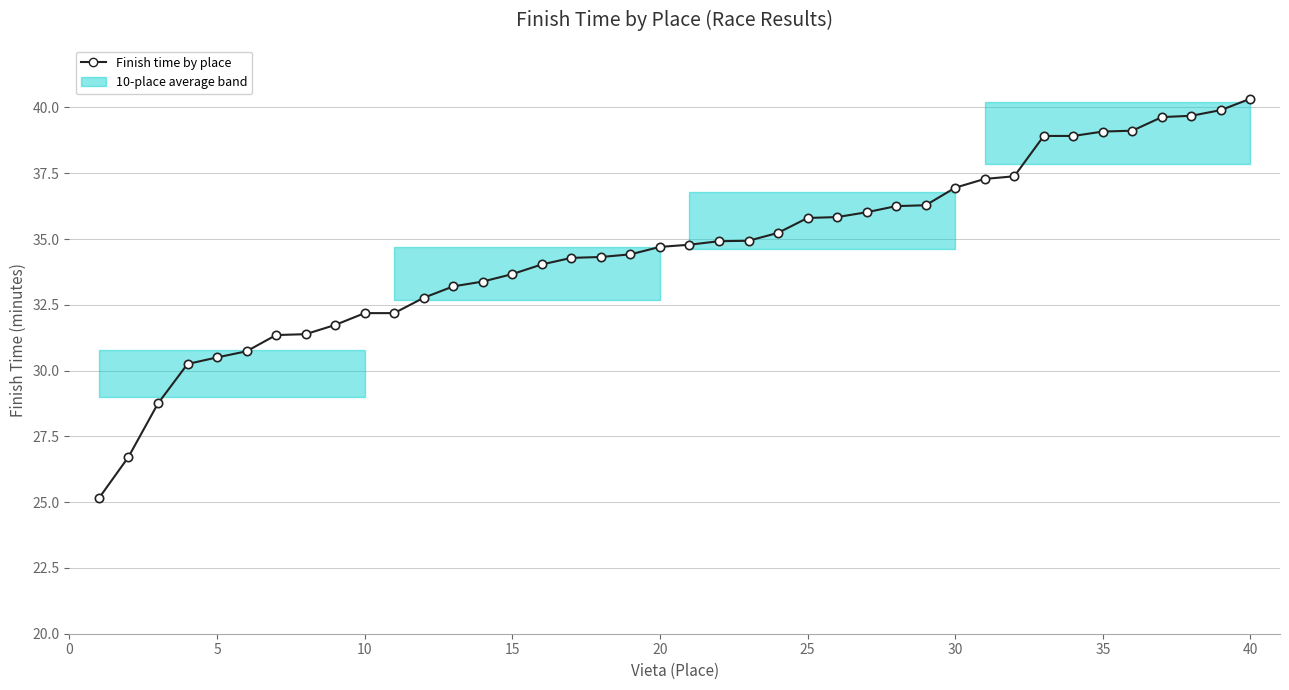

What is the difference between the maximum and minimum values?

15.2